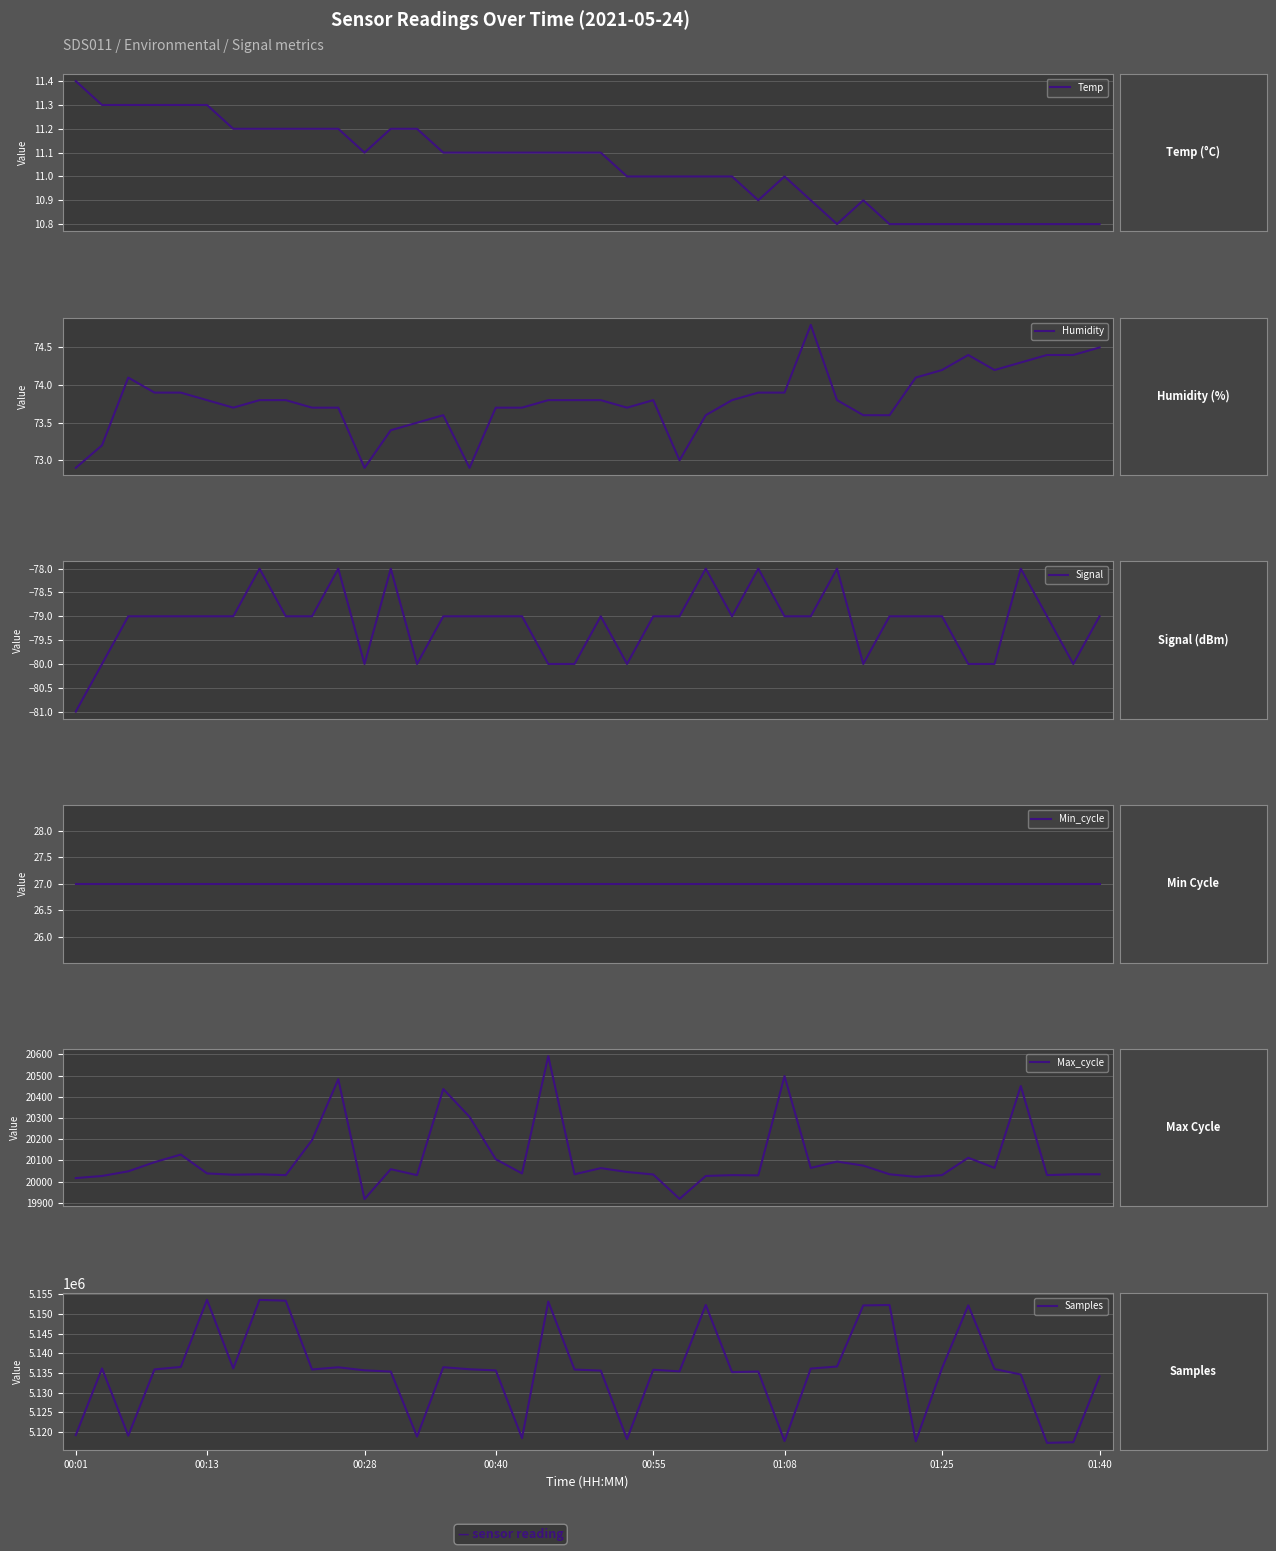

What is the smallest value displayed?

-81.0